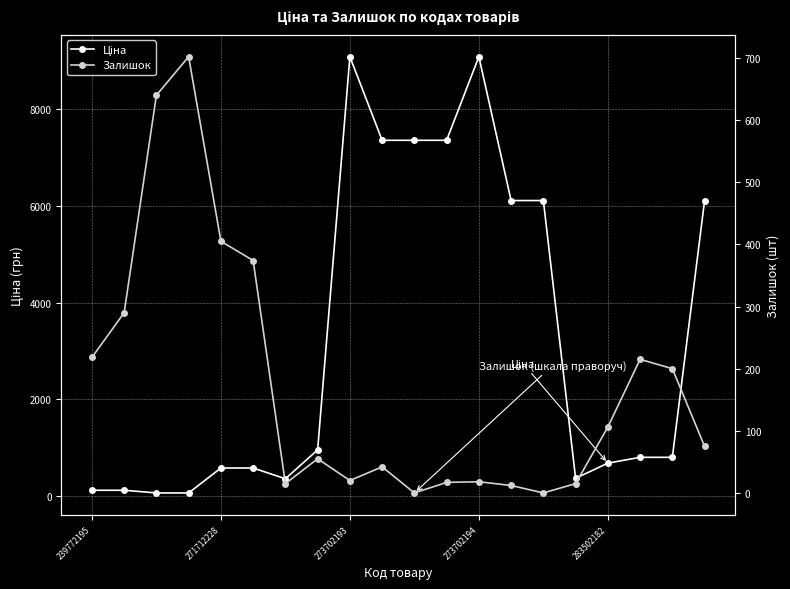

What is the maximum value shown in the chart?

9092.0